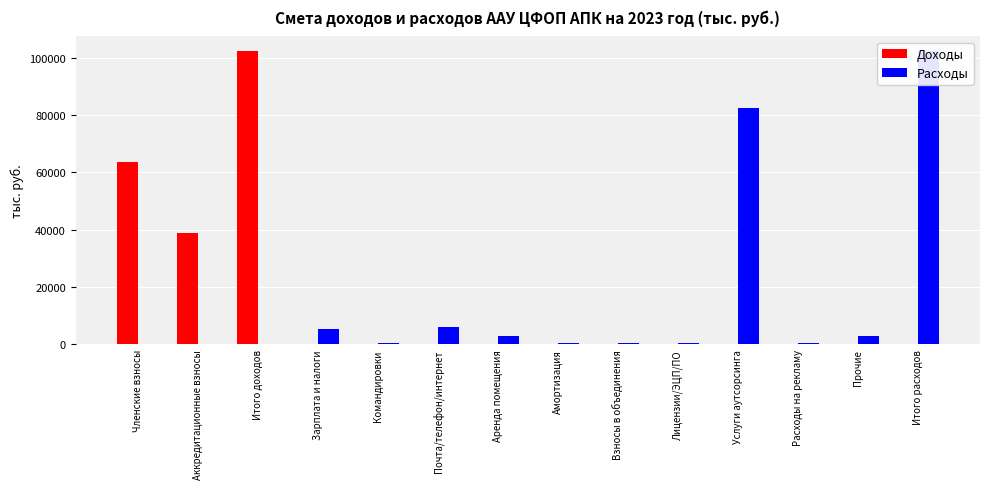

Reading left to right, what are all the values shown in this chart?

Доходы: Членские взносы=63566.9	Аккредитационные взносы=38708.5	Итого доходов=102275.4	Зарплата и налоги=0.0	Командировки=0.0	Почта/телефон/интернет=0.0	Аренда помещения=0.0	Амортизация=0.0	Взносы в объединения=0.0	Лицензии/ЭЦП/ПО=0.0	Услуги аутсорсинга=0.0	Расходы на рекламу=0.0	Прочие=0.0	Итого расходов=0.0
Расходы: Членские взносы=0.0	Аккредитационные взносы=0.0	Итого доходов=0.0	Зарплата и налоги=5390.0	Командировки=500.0	Почта/телефон/интернет=6200.0	Аренда помещения=2800.0	Амортизация=500.0	Взносы в объединения=500.0	Лицензии/ЭЦП/ПО=500.0	Услуги аутсорсинга=82385.0	Расходы на рекламу=500.0	Прочие=3000.0	Итого расходов=102275.0